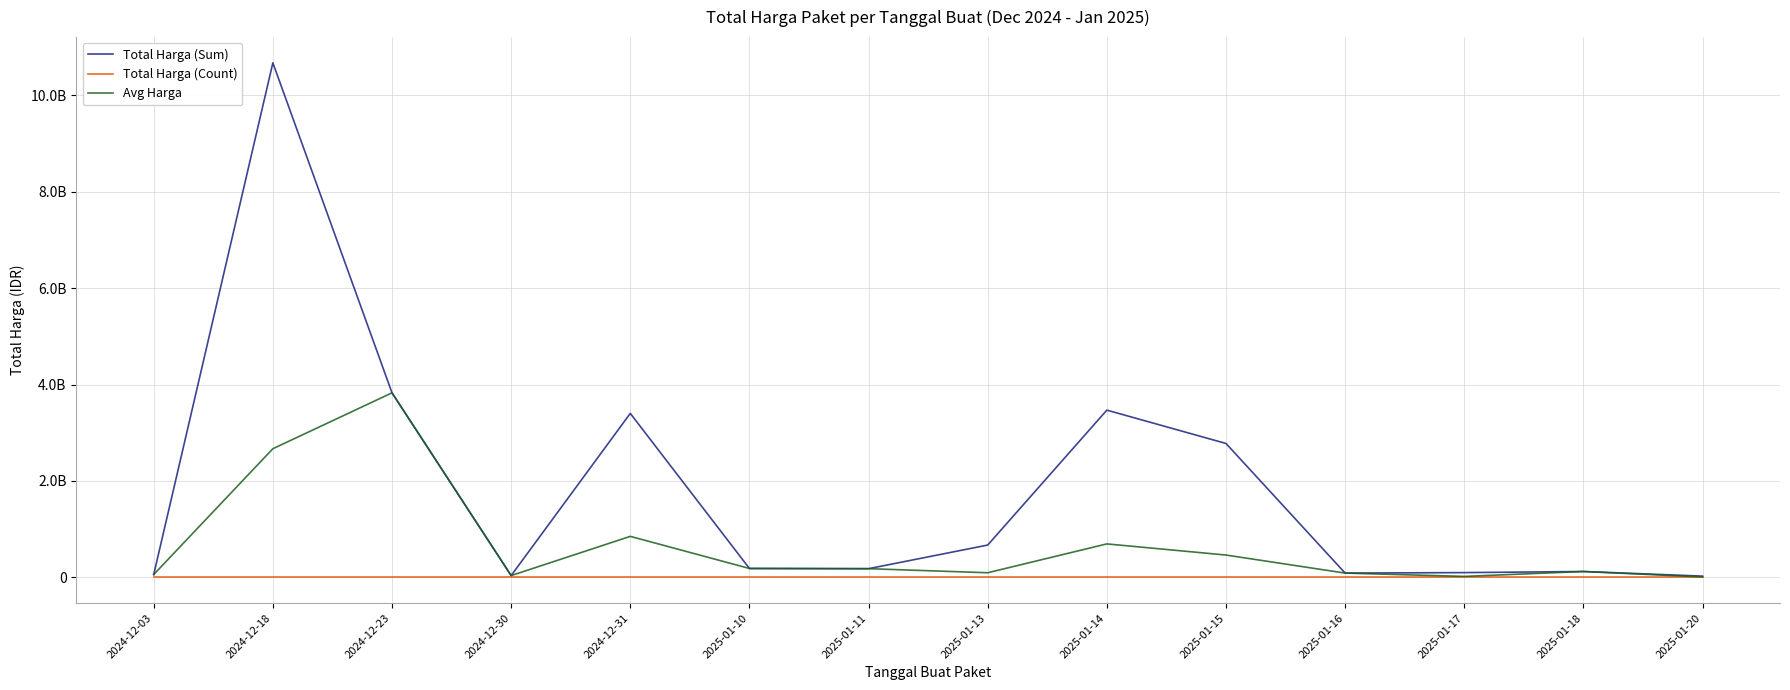

What is the difference between the Total Harga (Sum) values at 2024-12-30 and 2025-01-11?

143144180